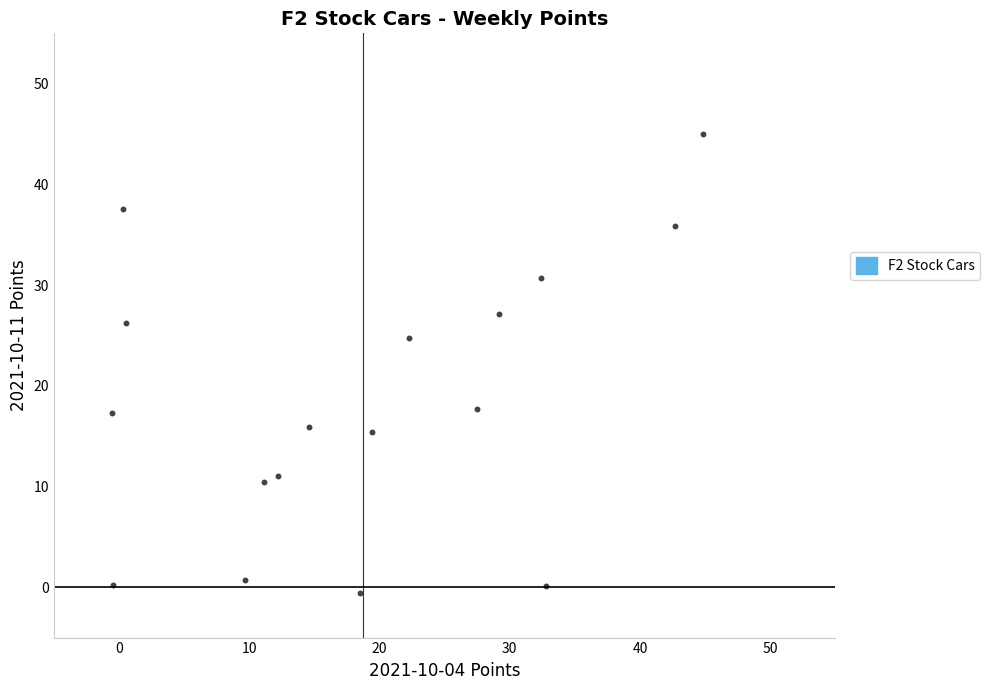

What Y value in the scatter plot is closest to 22?

24.8